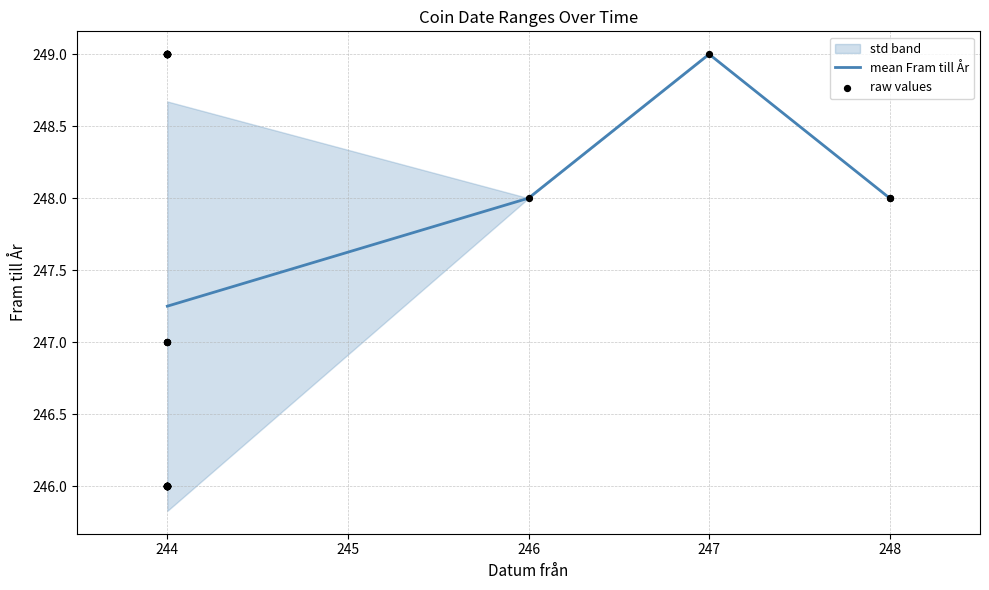

Is it true that mean Fram till År equals 375.3 at 246?

False